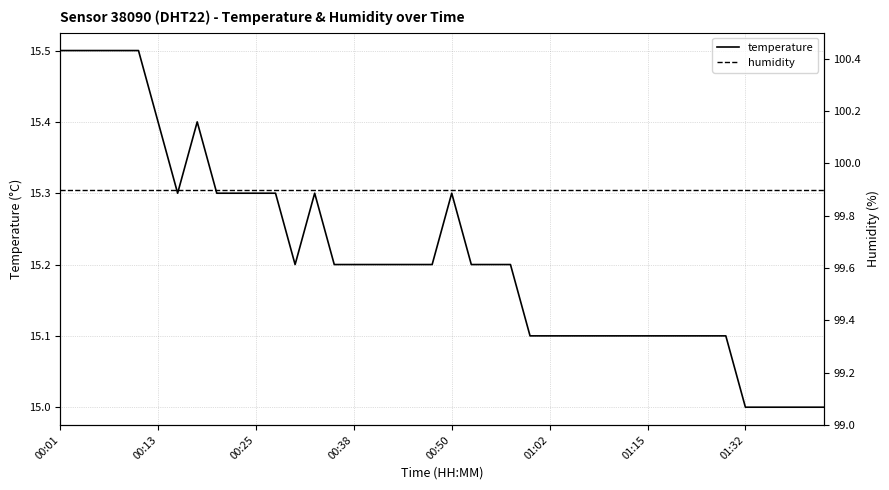

What are all the series names shown in the legend?

temperature, humidity